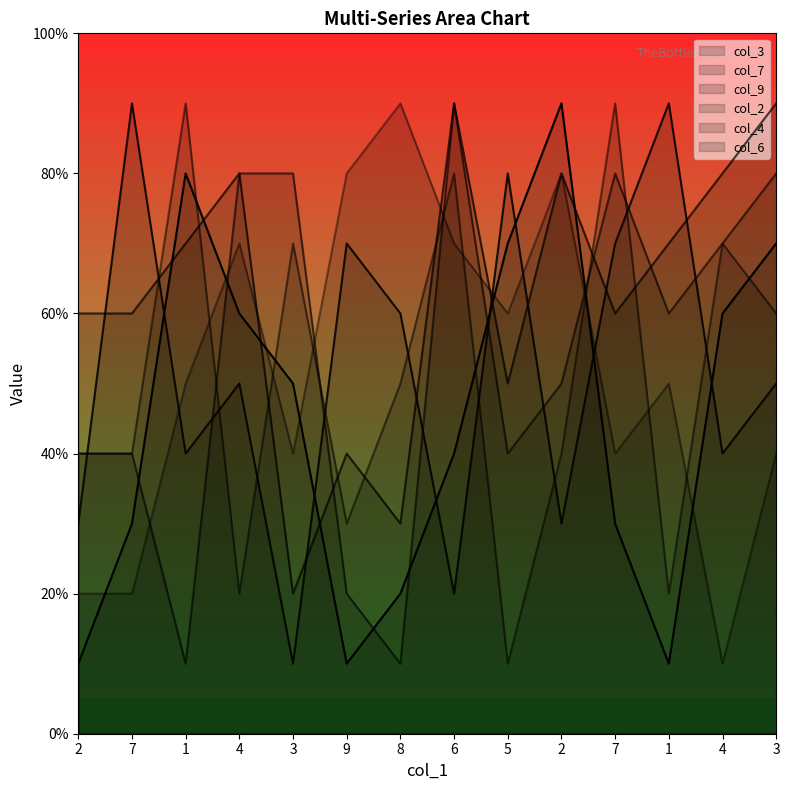

What value does the col_4 series have at 2?

4